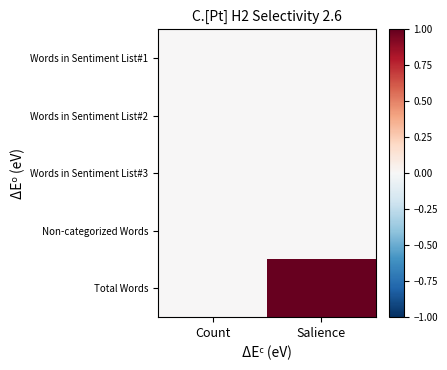

Which series has the largest total across all categories?

Total Words